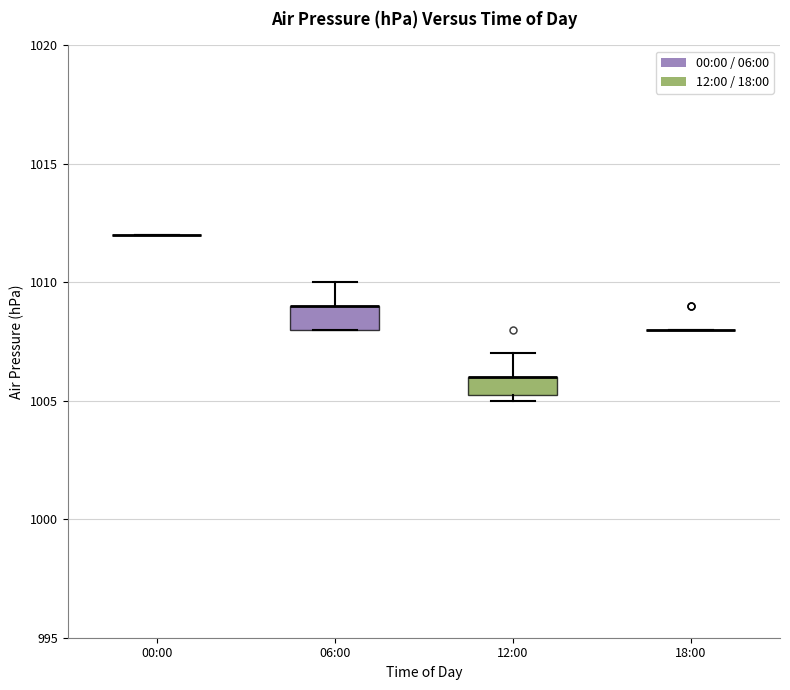

Where is the lower edge of the box for 12:00 on the y-axis? The values are not printed on the chart, so give them approximately, as read against the axis.

1005.5